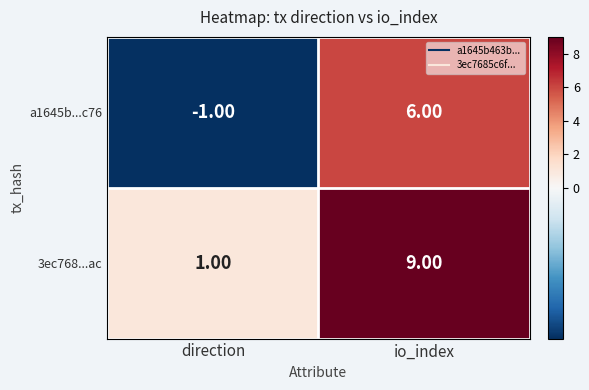

Count the number of data series in this chart.

2